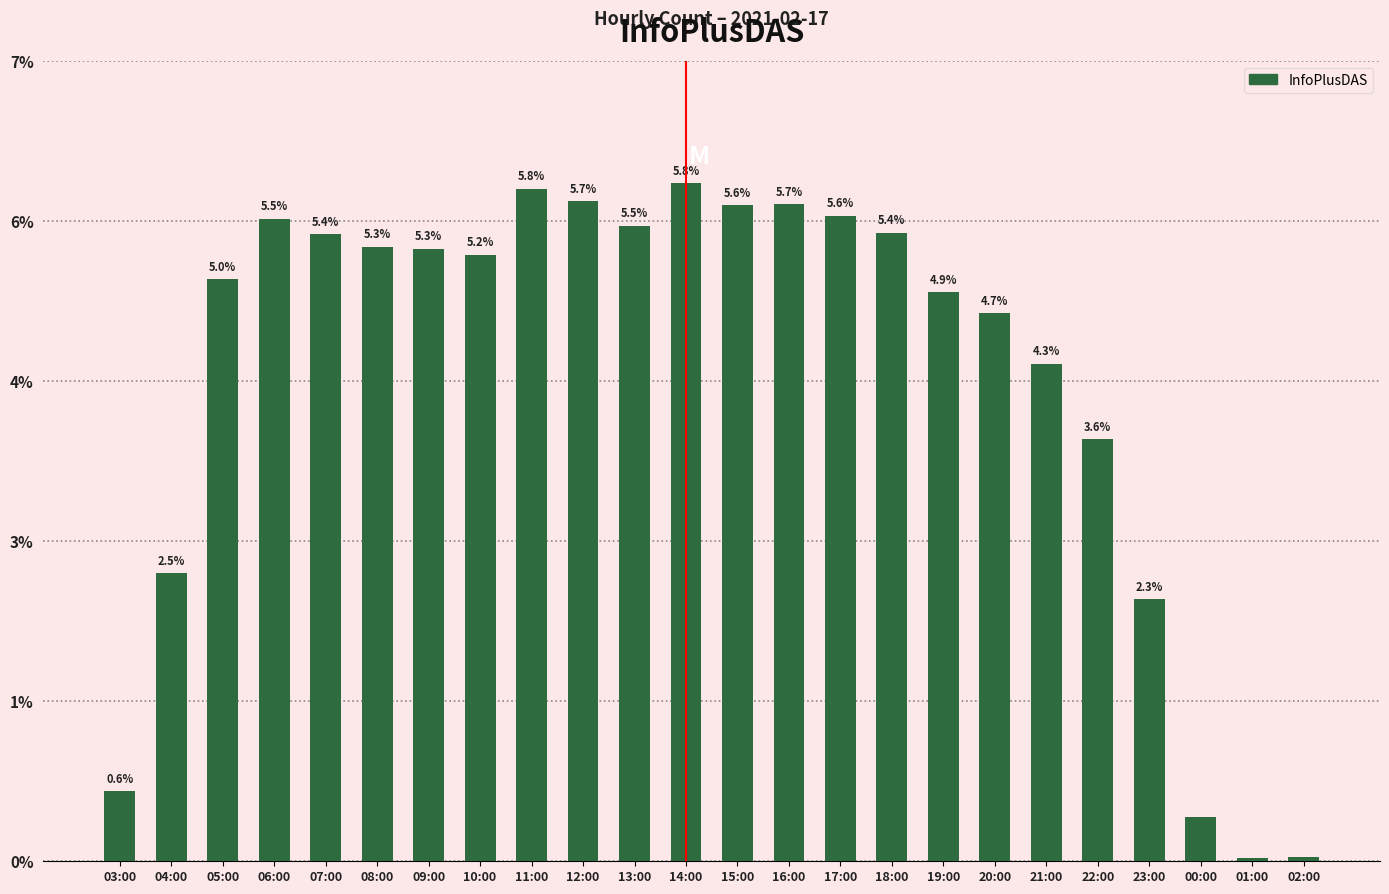

Does the chart contain any negative values?

No